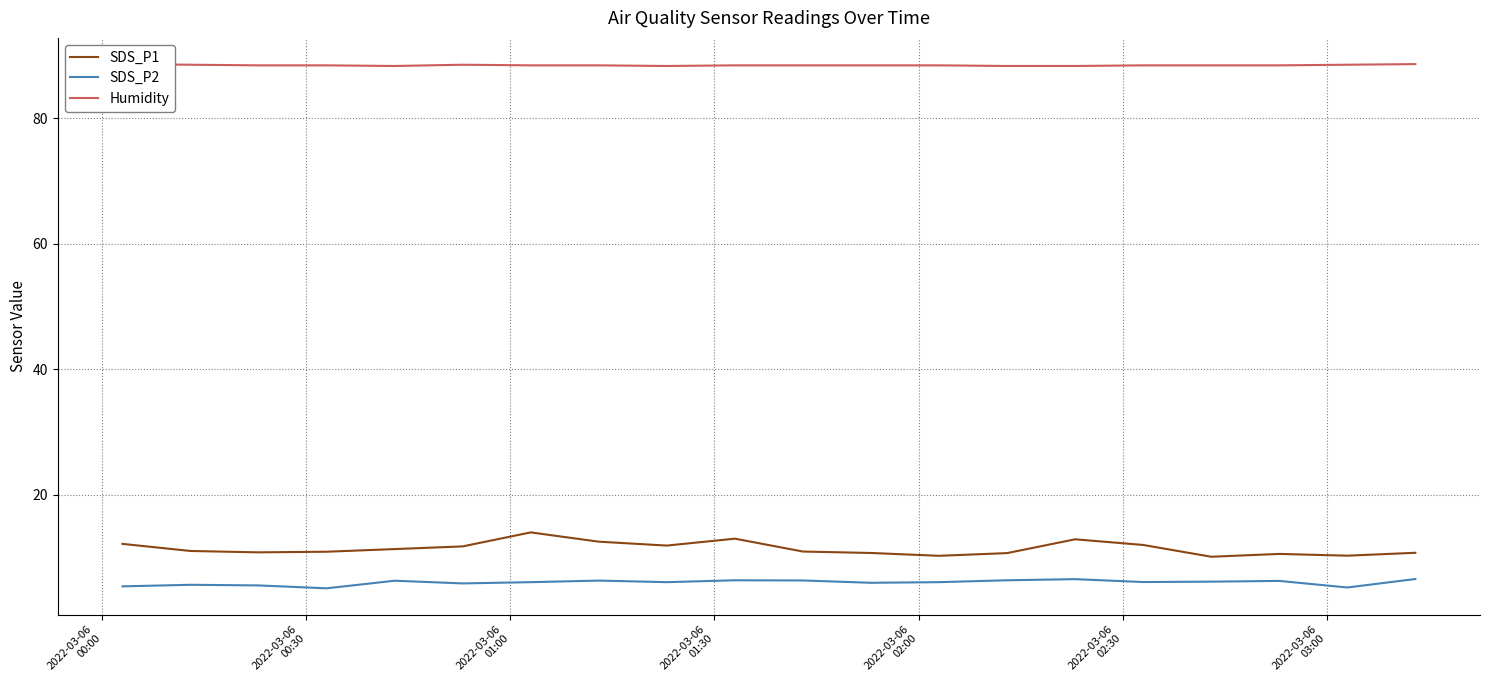

Which series has the widest spread of values?

SDS_P1